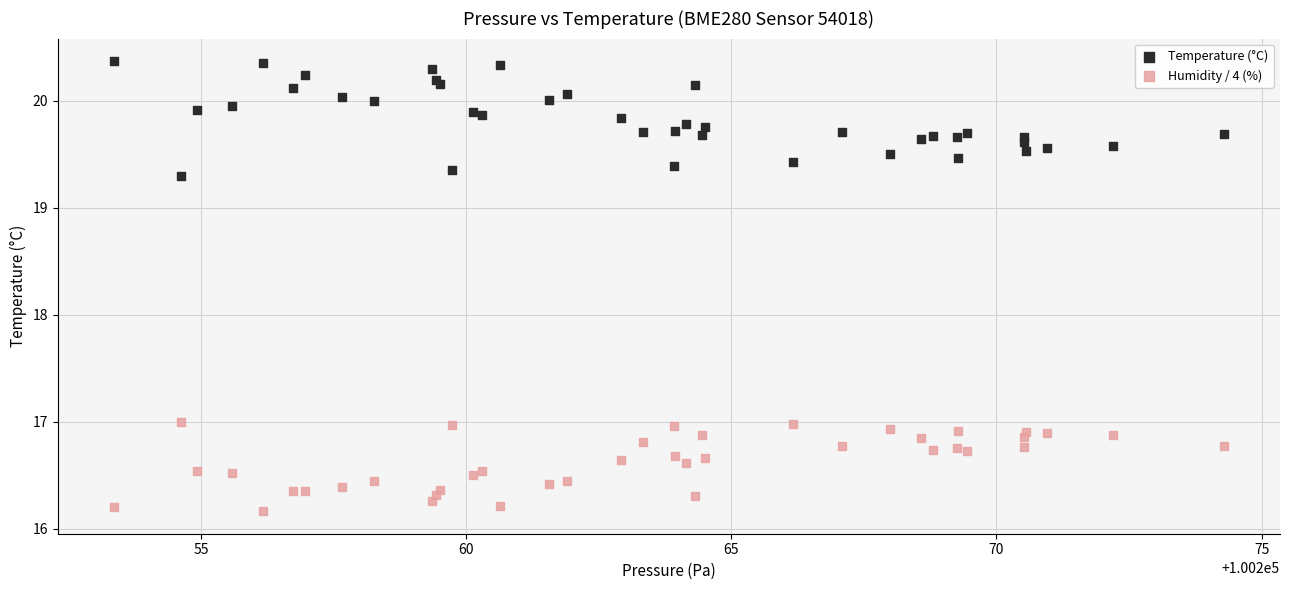

Which series contains the highest Y value?

Temperature (°C)